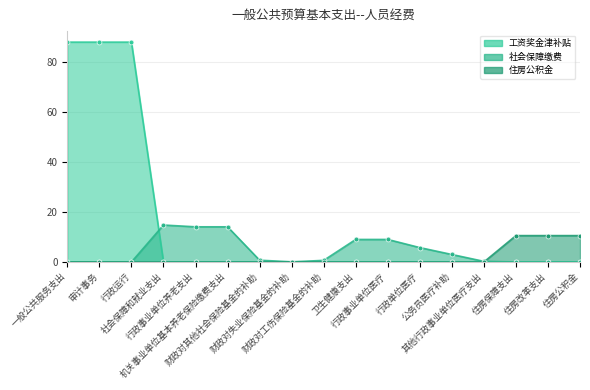

List the labels in order of 住房公积金 value, smallest first.

一般公共服务支出, 审计事务, 行政运行, 社会保障和就业支出, 行政事业单位养老支出, 机关事业单位基本养老保险缴费支出, 财政对其他社会保险基金的补助, 财政对失业保险基金的补助, 财政对工伤保险基金的补助, 卫生健康支出, 行政事业单位医疗, 行政单位医疗, 公务员医疗补助, 其他行政事业单位医疗支出, 住房保障支出, 住房改革支出, 住房公积金